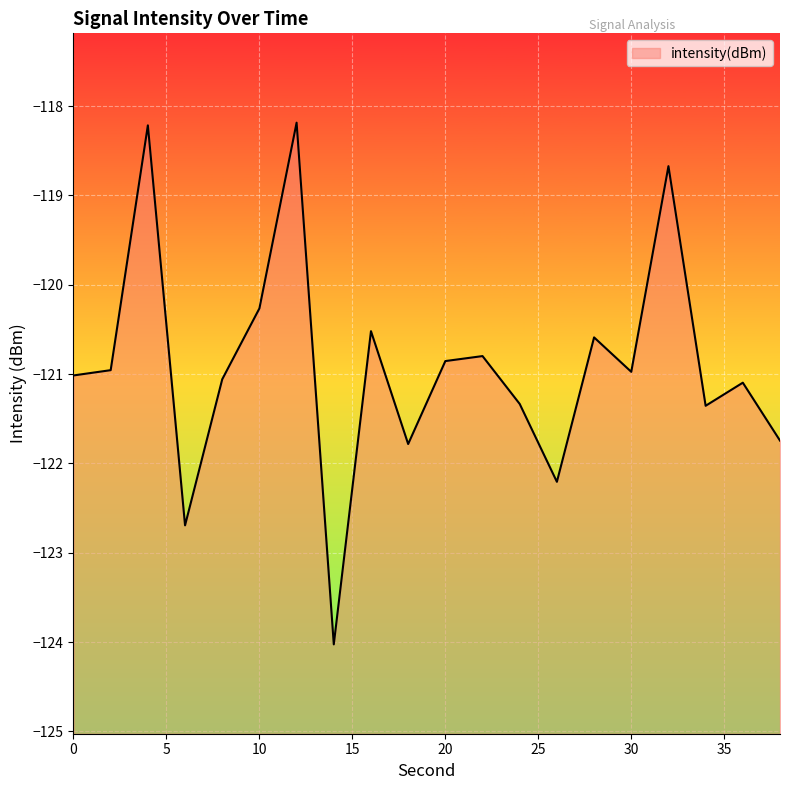

What is the greatest value displayed?

-118.2